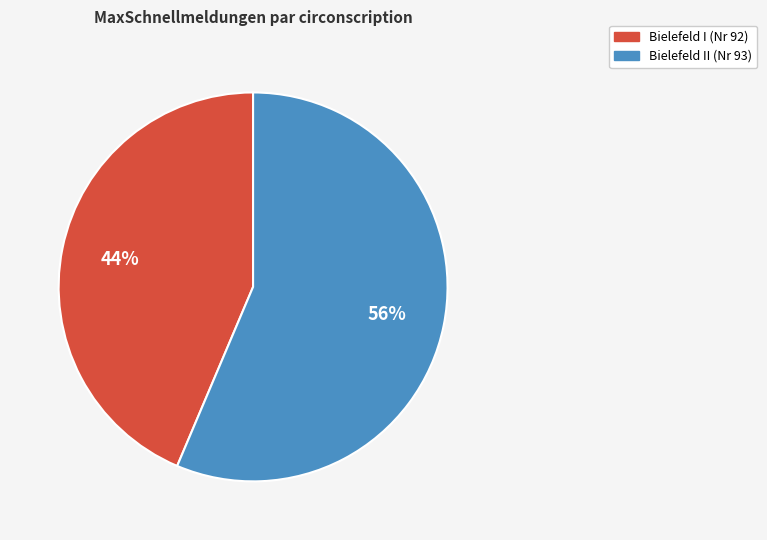

Is the sum of Bielefeld I (Nr 92) and Bielefeld II (Nr 93) greater than half?

Yes